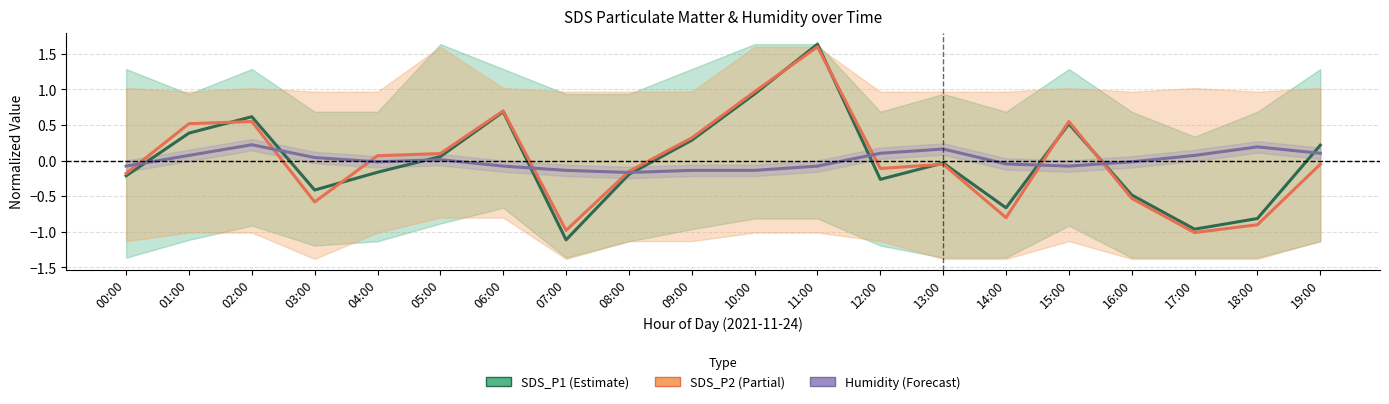

At how many categories does at least one series exceed 0?

15